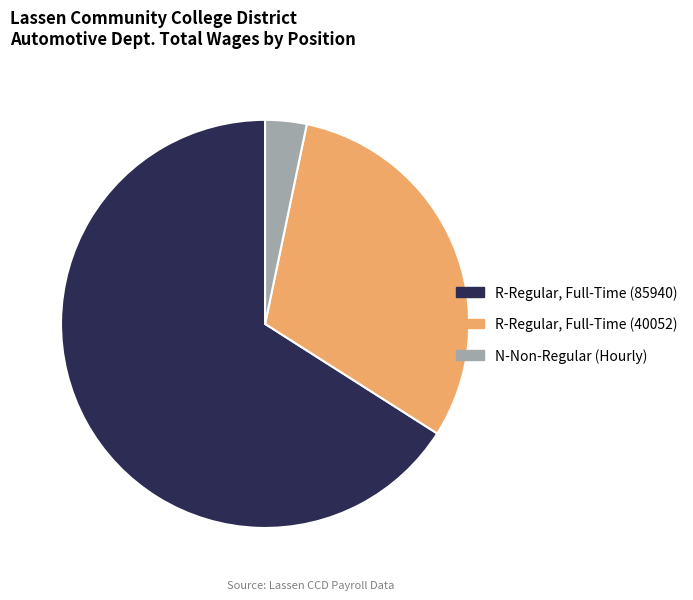

Which has a higher value, N-Non-Regular (Hourly) or R-Regular, Full-Time (40052)?

R-Regular, Full-Time (40052)